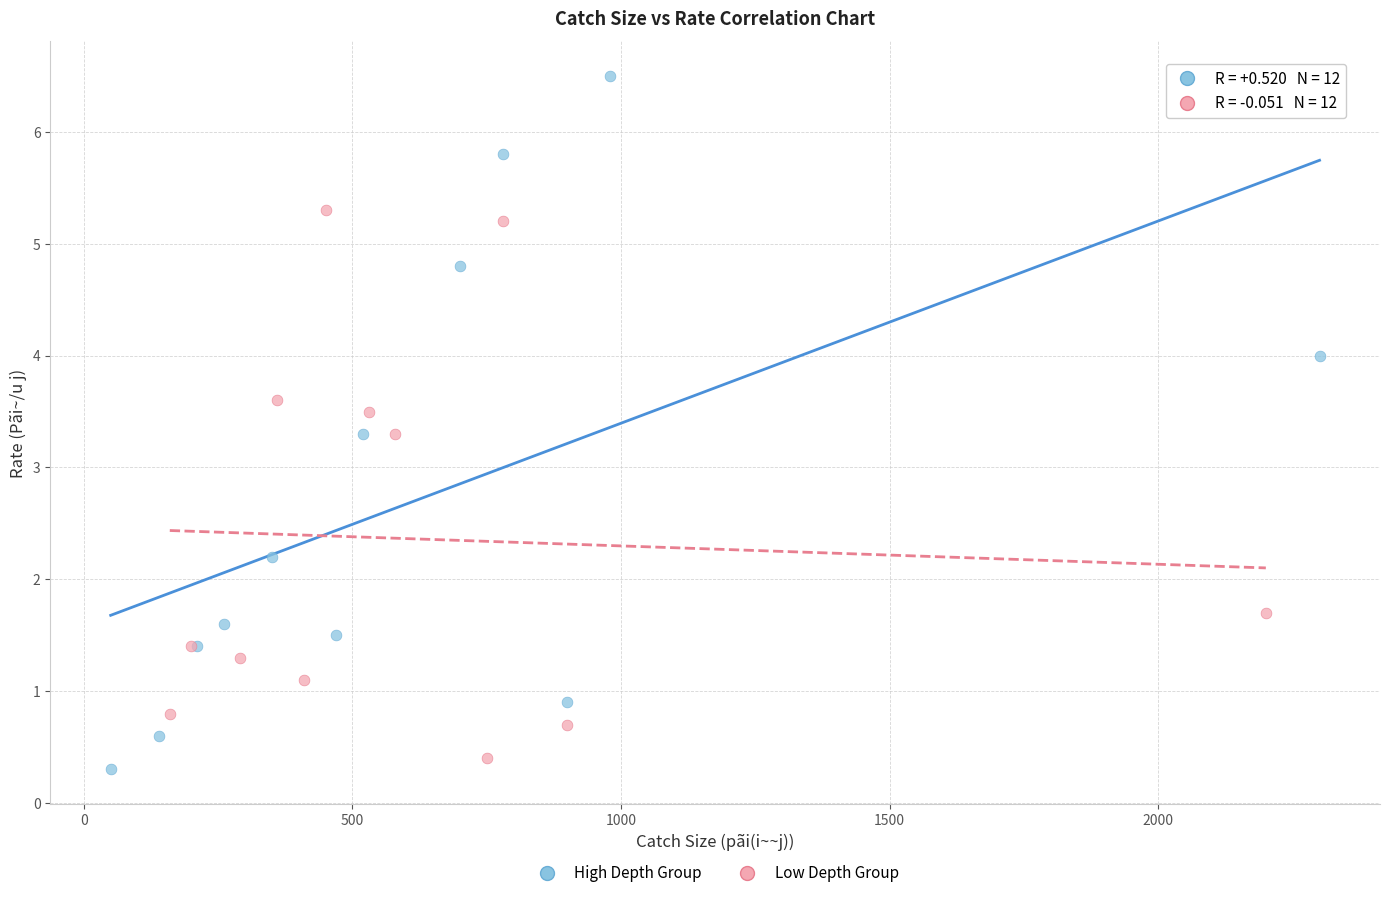

Which series reaches the maximum Y coordinate?

High Depth Group